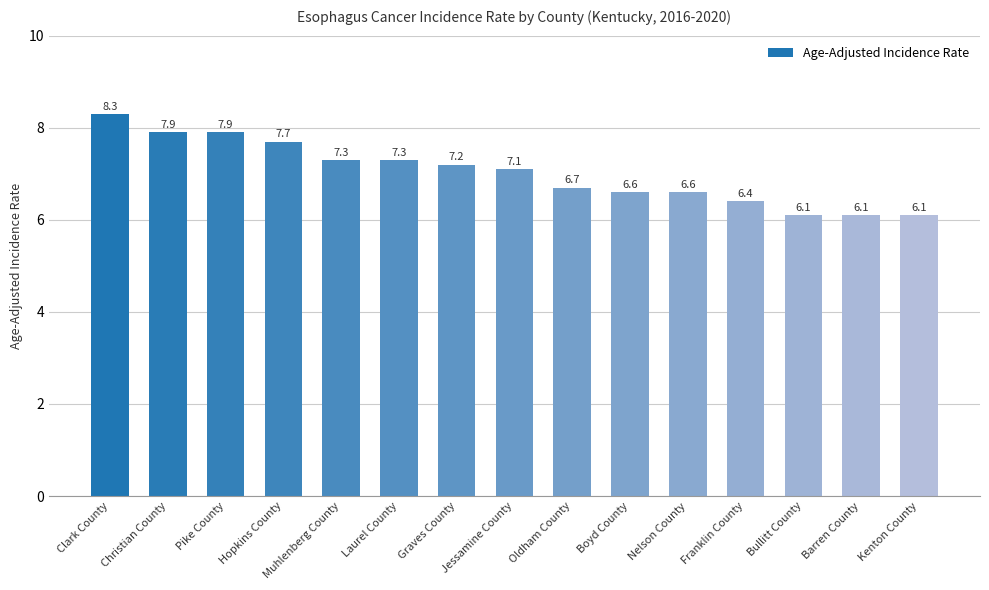

How many data points are less than 7?

7